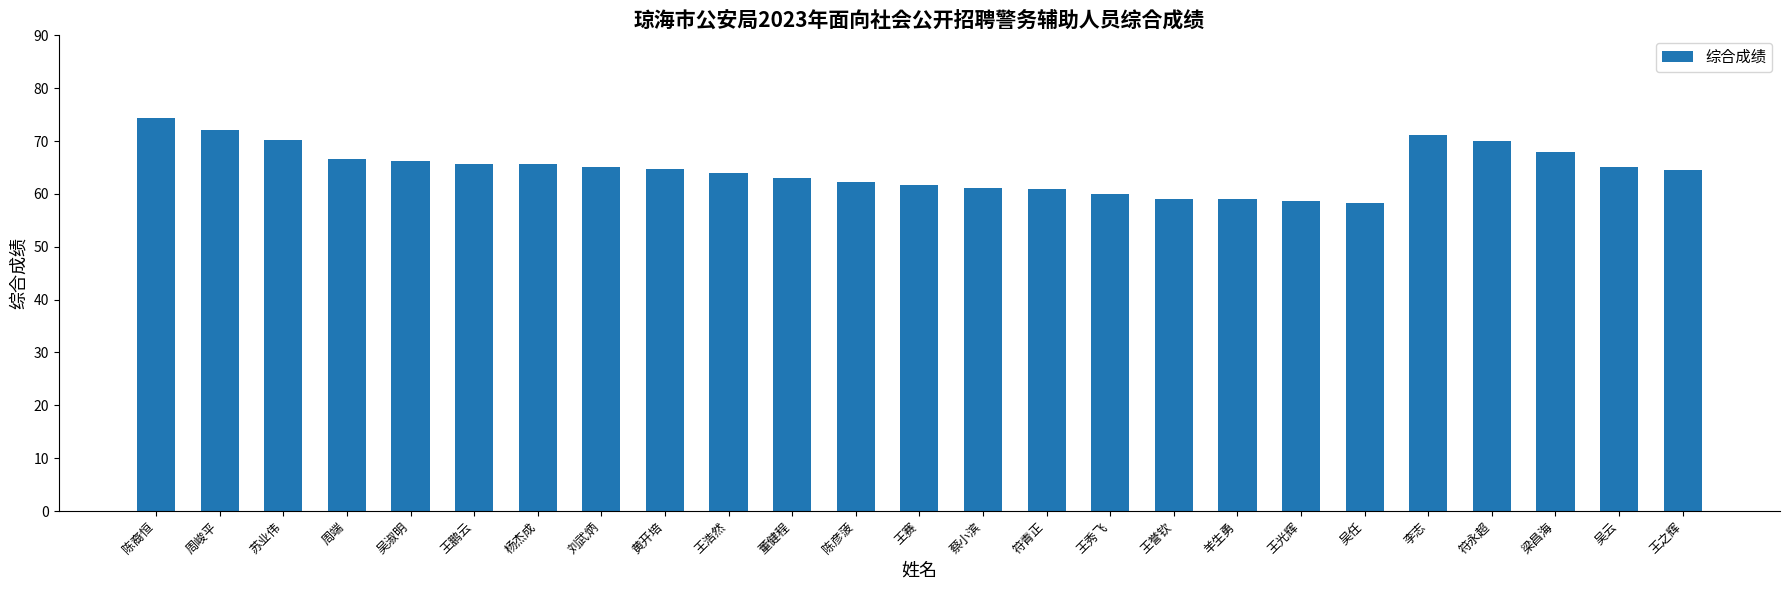

The value at 王鹏云 is 65.8. True or false?

True